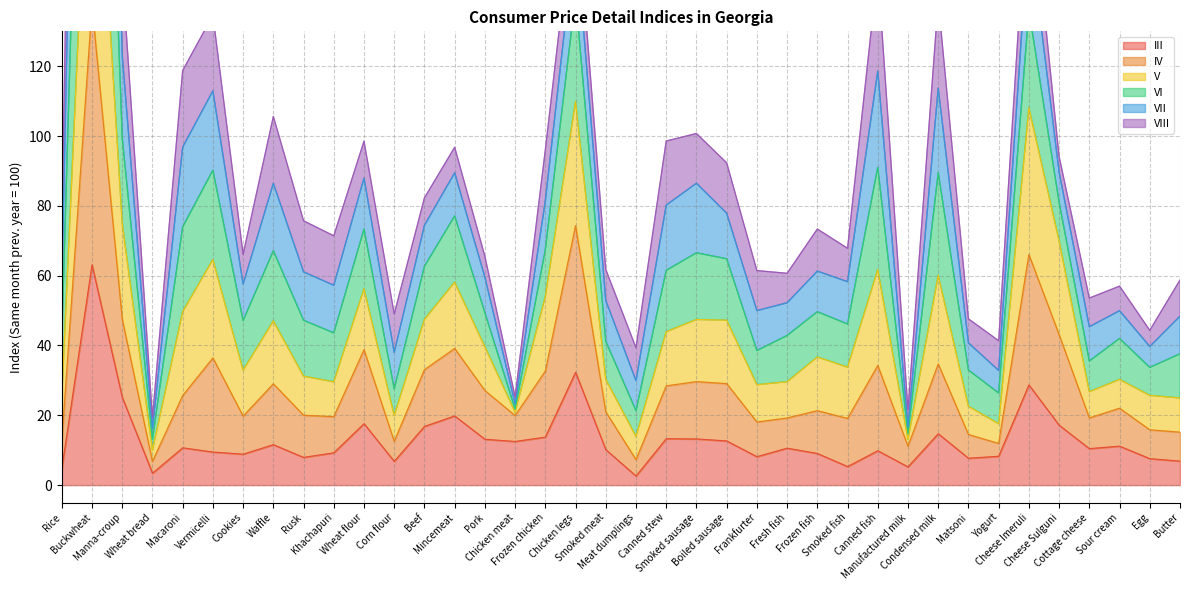

How many categories are shown in the chart?

38